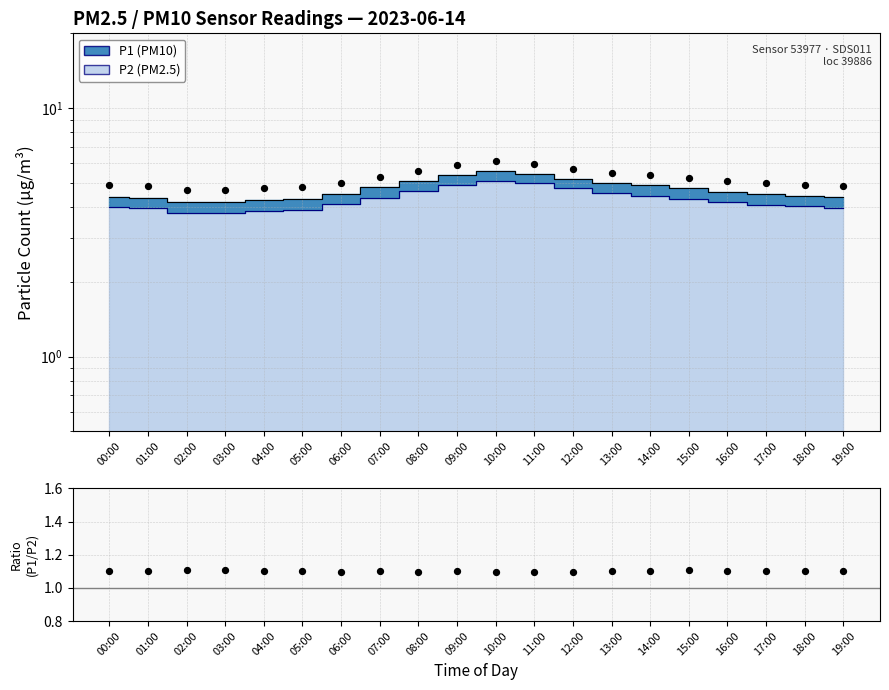

Approximately how many times larger is the value at 11:00 compared to 09:00?

1.0